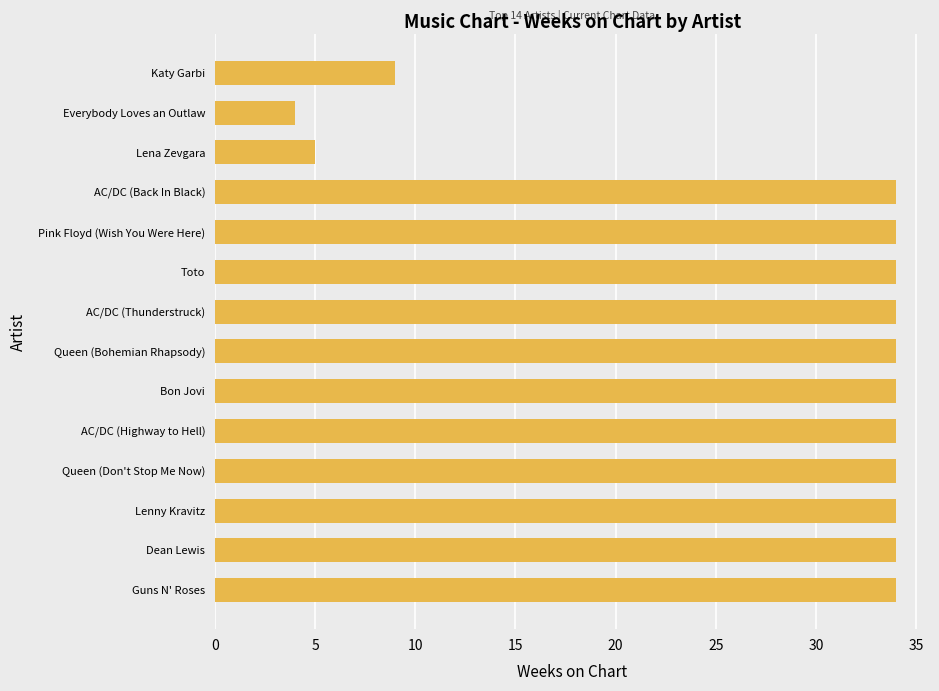

What is the label of the 13th bar from the bottom?

Everybody Loves an Outlaw